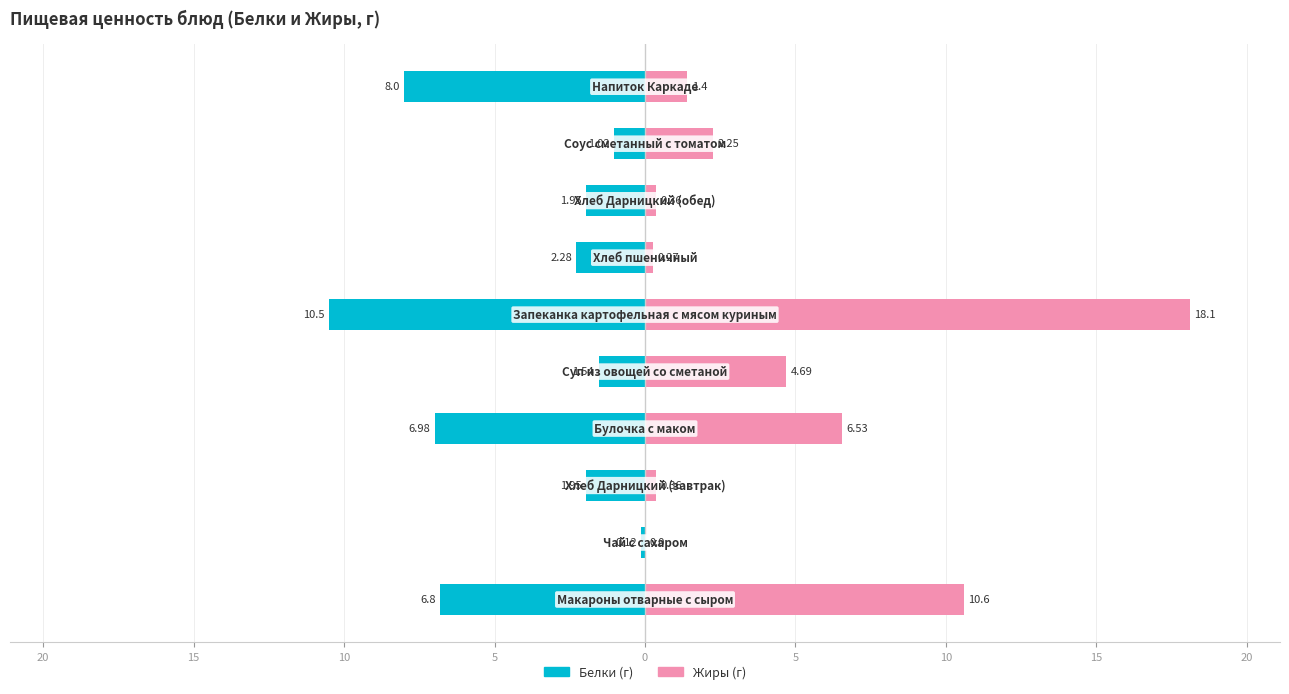

How many values in Жиры are above zero?

9